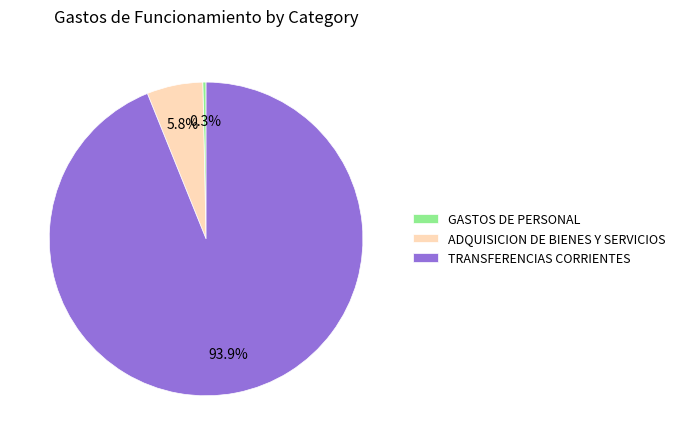

Between TRANSFERENCIAS CORRIENTES and GASTOS DE PERSONAL, which is larger?

TRANSFERENCIAS CORRIENTES